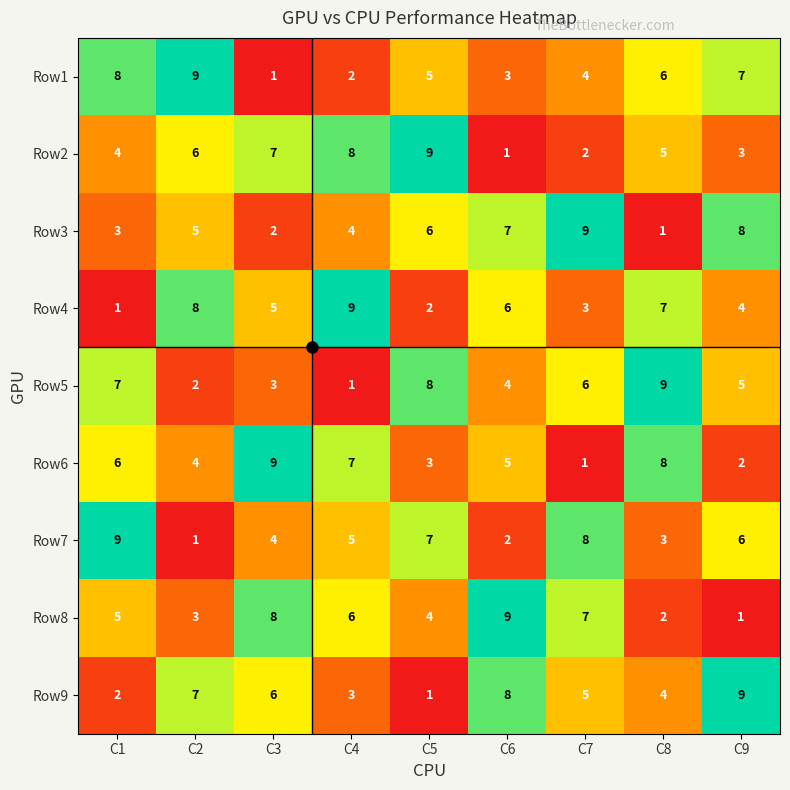

What is the difference between the maximum and second lowest values in the Row7 series?

7